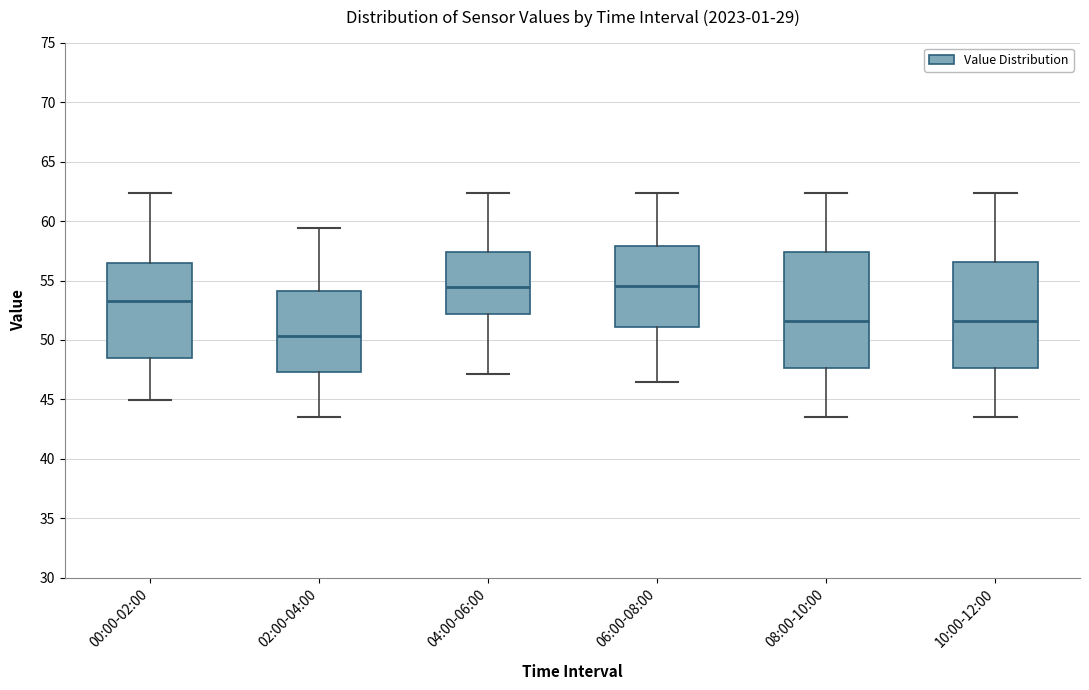

Reading left to right, read every box against the y-axis: the position of its median line, the range the box covers, and the ends of its whiskers. The values are not printed on the chart, so give them approximately, as read against the axis.

00:00-02:00: median 53.5, box 48.5 to 56.5, whiskers 45.0 to 62.5
02:00-04:00: median 50.5, box 47.5 to 54.0, whiskers 43.5 to 59.5
04:00-06:00: median 54.5, box 52.0 to 57.5, whiskers 47.0 to 62.5
06:00-08:00: median 54.5, box 51.0 to 58.0, whiskers 46.5 to 62.5
08:00-10:00: median 51.5, box 47.5 to 57.5, whiskers 43.5 to 62.5
10:00-12:00: median 51.5, box 47.5 to 56.5, whiskers 43.5 to 62.5